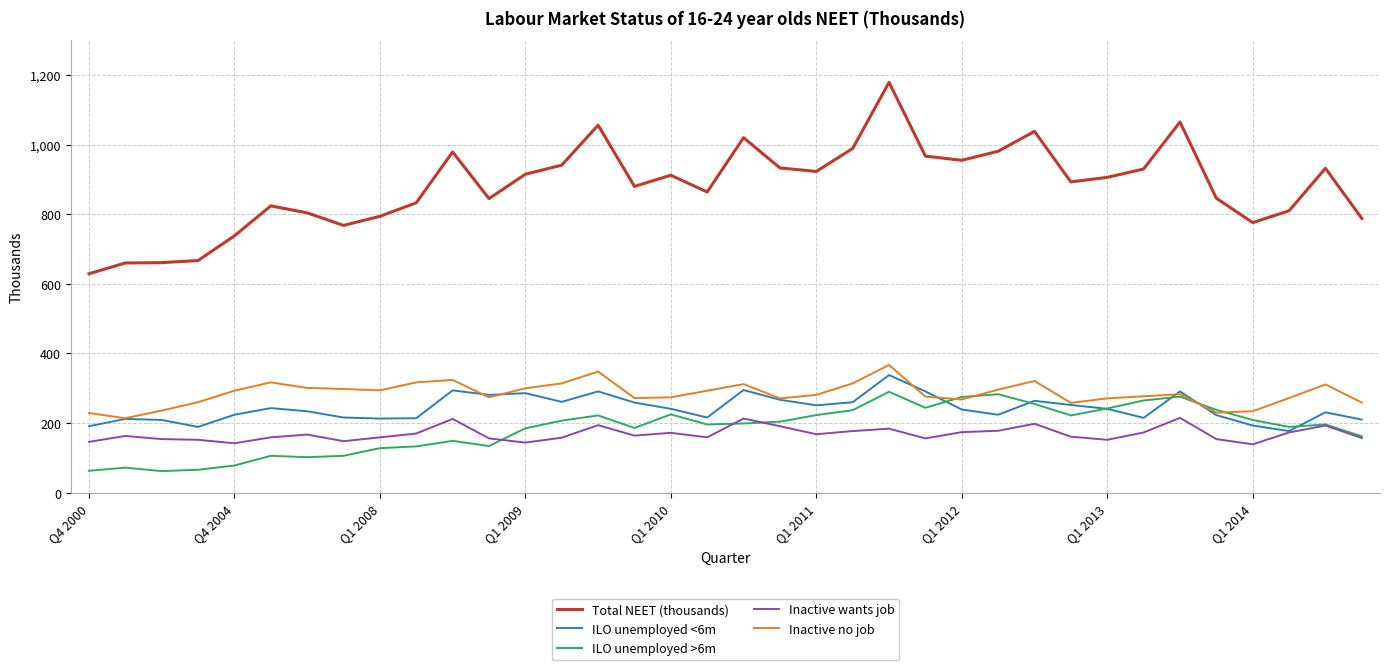

Does the chart have visible grid lines?

Yes